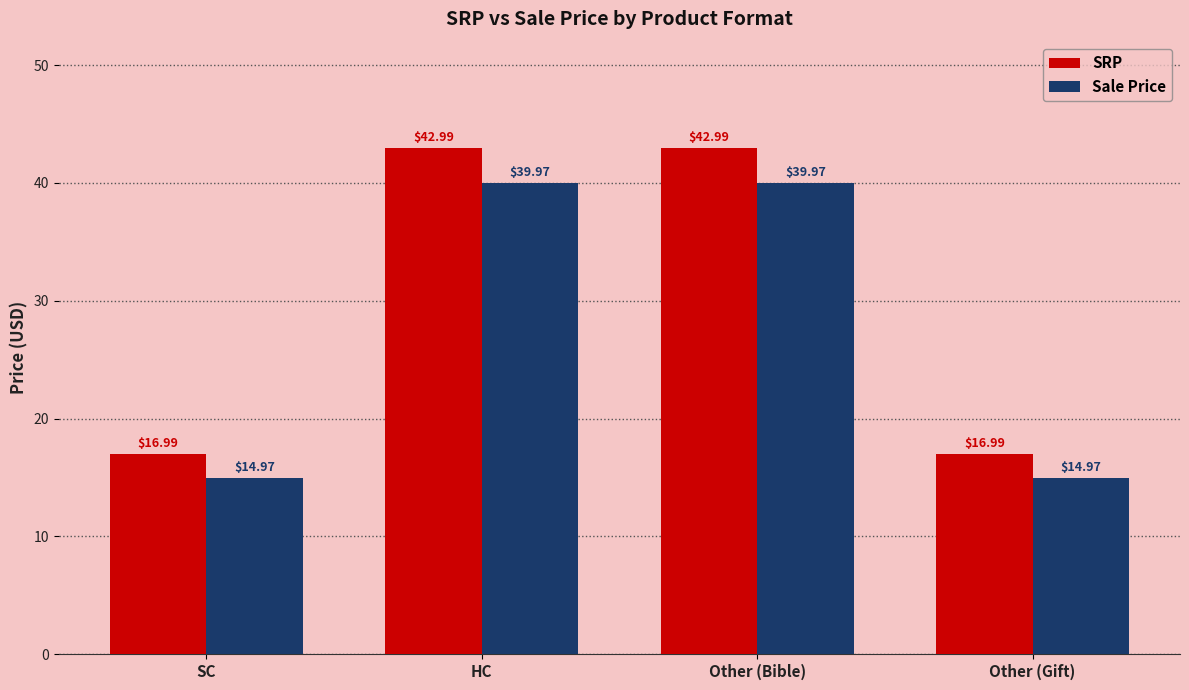

What is the label of the 2nd bar from the right?

Other (Bible)